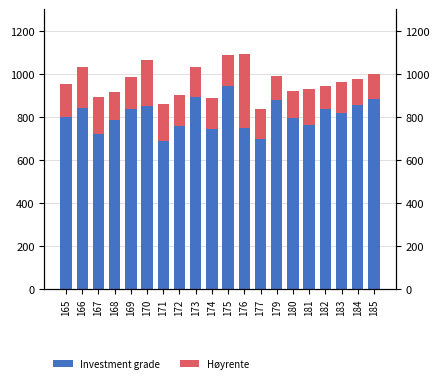

Which series has the largest total across all categories?

Investment grade